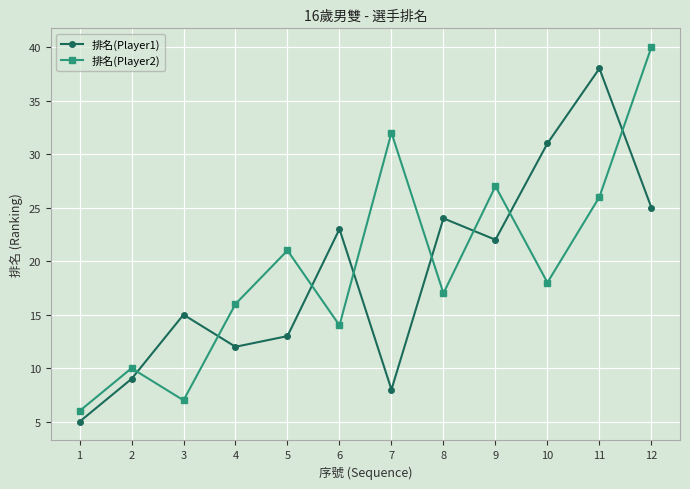

What is the value of the 排名(Player2) point at the 4th from the left?

16